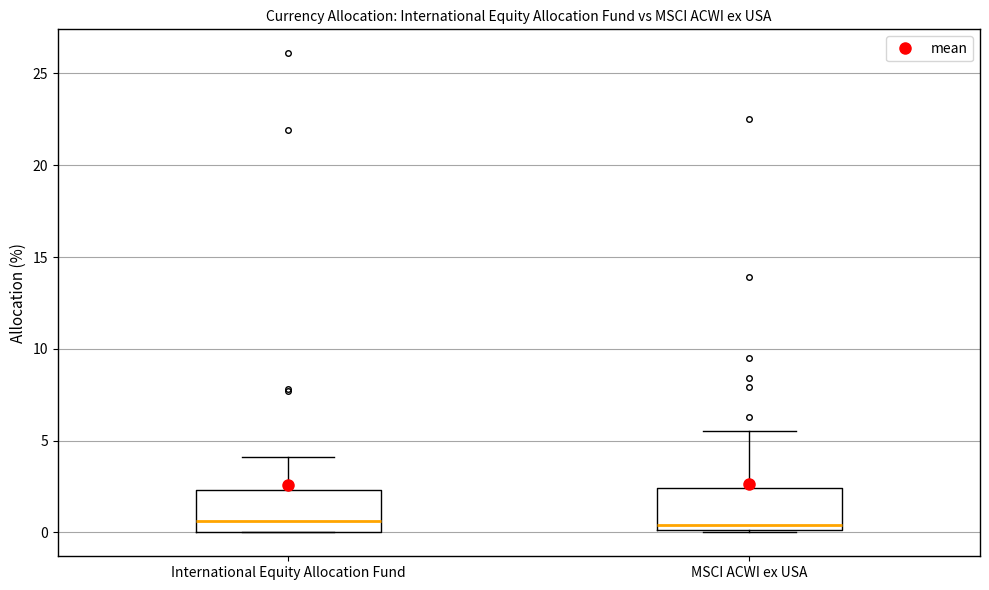

Reading left to right, transcribe this box plot: for each box, give where its median line is, the range the box spans, and where its two whiskers end, as read against the y-axis. The values are not printed on the chart, so give them approximately, as read against the axis.

International Equity Allocation Fund: median 0.5, box 0.0 to 2.5, whiskers 0.0 to 4.0
MSCI ACWI ex USA: median 0.5, box 0.0 to 2.5, whiskers 0.0 to 5.5